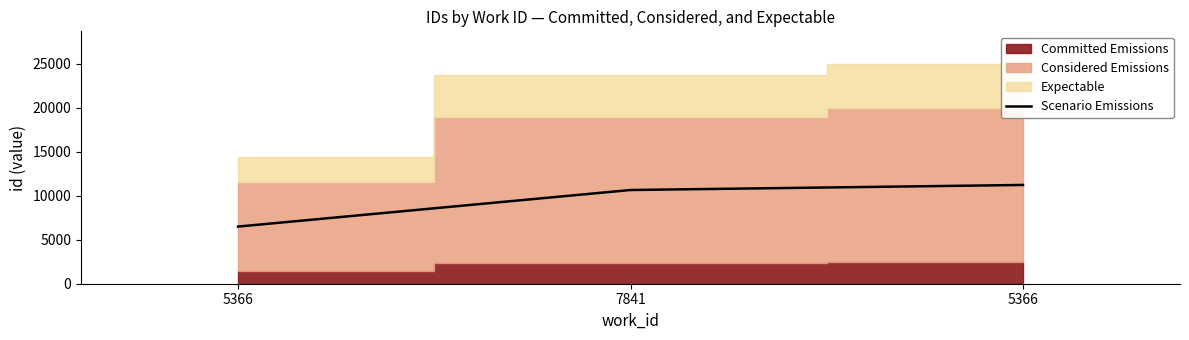

List the labels in order of value, smallest first.

5366, 7841, 5366